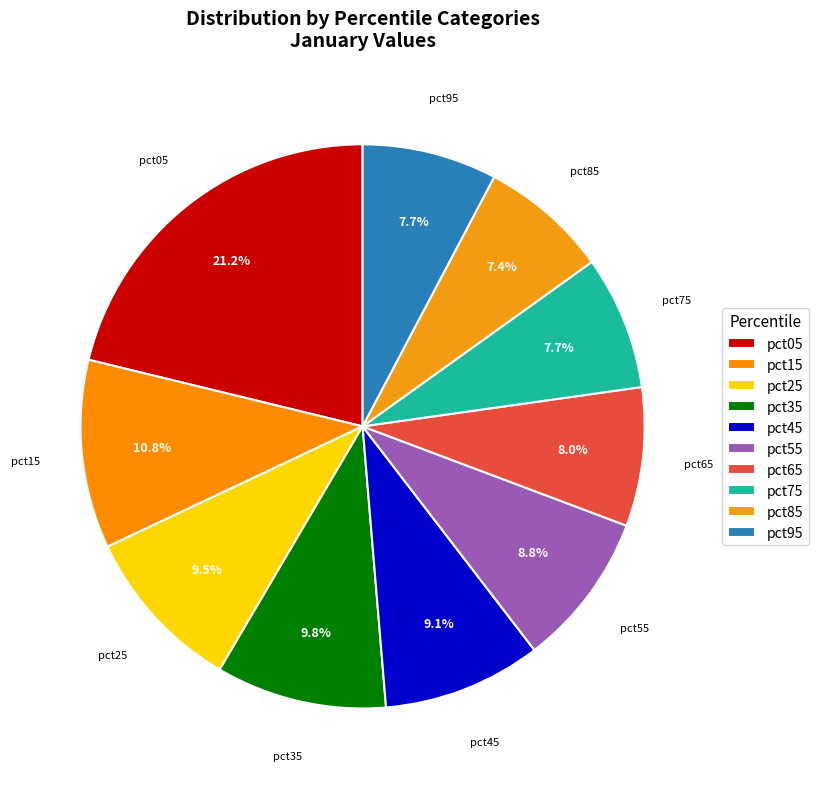

Which slice is the largest?

pct05